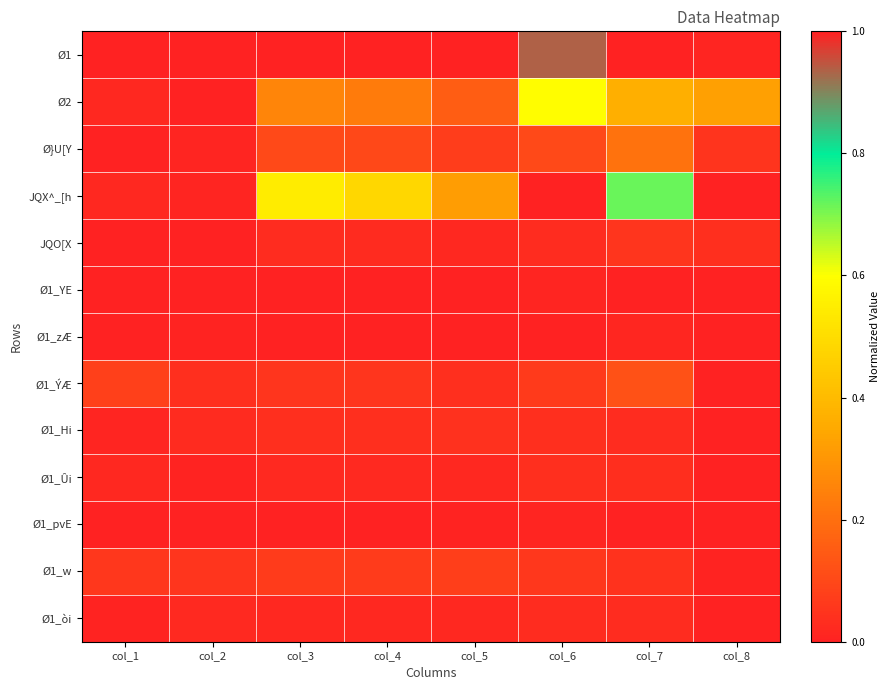

Reading left to right, what are all the values shown in this chart?

Ø1: col_1=1.0	col_2=1.0	col_3=1.0	col_4=1.0	col_5=1.0	col_6=0.9	col_7=1.0	col_8=0.0
Ø2: col_1=0.0	col_2=0.0	col_3=0.3	col_4=0.2	col_5=0.2	col_6=0.6	col_7=0.4	col_8=0.3
Ø}U[Y: col_1=0.0	col_2=0.0	col_3=0.1	col_4=0.1	col_5=0.1	col_6=0.1	col_7=0.2	col_8=0.0
JQX^_[h: col_1=0.0	col_2=0.0	col_3=0.5	col_4=0.5	col_5=0.3	col_6=1.0	col_7=0.7	col_8=1.0
JQO[X: col_1=0.0	col_2=0.0	col_3=0.0	col_4=0.0	col_5=0.0	col_6=0.0	col_7=0.1	col_8=0.0
Ø1_YE: col_1=0.0	col_2=0.0	col_3=0.0	col_4=0.0	col_5=0.0	col_6=0.0	col_7=0.0	col_8=0.0
Ø1_zÆ: col_1=0.0	col_2=0.0	col_3=0.0	col_4=0.0	col_5=0.0	col_6=0.0	col_7=0.0	col_8=0.0
Ø1_ÝÆ: col_1=0.1	col_2=0.0	col_3=0.1	col_4=0.1	col_5=0.0	col_6=0.1	col_7=0.1	col_8=0.0
Ø1_Hi: col_1=0.0	col_2=0.0	col_3=0.0	col_4=0.0	col_5=0.0	col_6=0.0	col_7=0.0	col_8=0.0
Ø1_Ûi: col_1=0.0	col_2=0.0	col_3=0.0	col_4=0.0	col_5=0.0	col_6=0.0	col_7=0.0	col_8=0.0
Ø1_pvE: col_1=0.0	col_2=0.0	col_3=0.0	col_4=0.0	col_5=0.0	col_6=0.0	col_7=0.0	col_8=0.0
Ø1_w: col_1=0.1	col_2=0.1	col_3=0.1	col_4=0.1	col_5=0.1	col_6=0.1	col_7=0.0	col_8=0.0
Ø1_òi: col_1=0.0	col_2=0.0	col_3=0.0	col_4=0.0	col_5=0.0	col_6=0.0	col_7=0.0	col_8=0.0